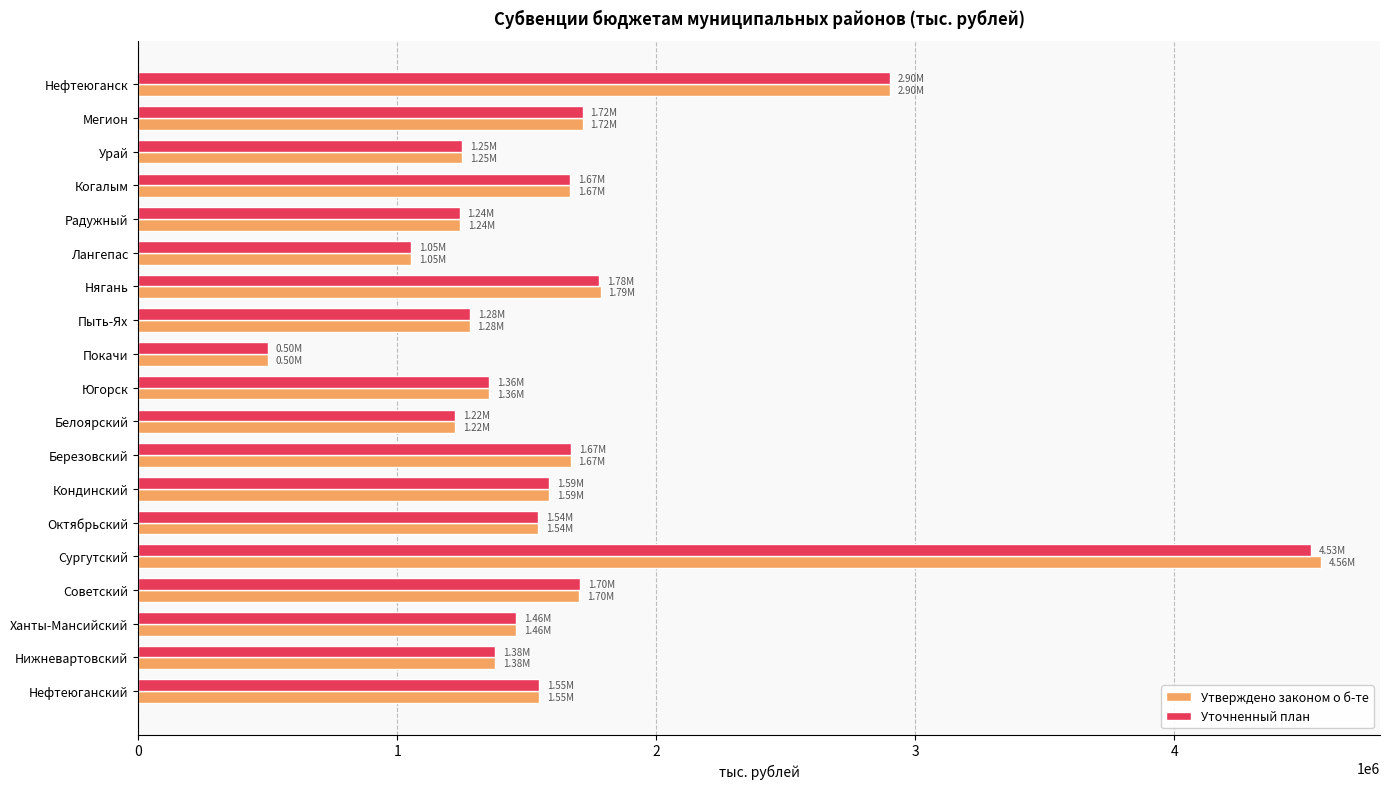

How many data points in Уточненный план are above 1543136?

10